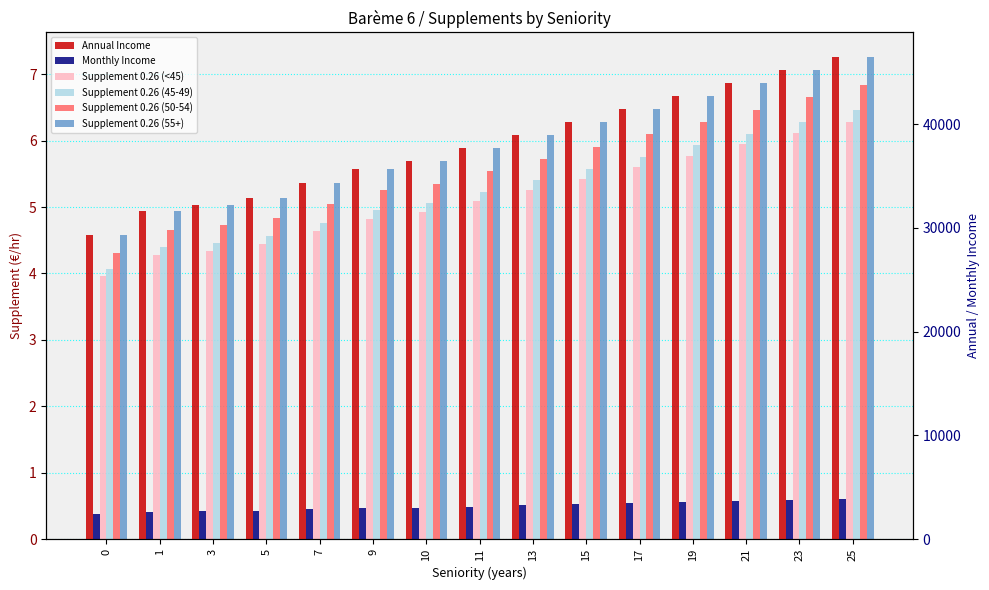

List the series in order of their peak value, highest first.

Annual Income, Monthly Income, Supplement 0.26 (55+), Supplement 0.26 (50-54), Supplement 0.26 (45-49), Supplement 0.26 (<45)